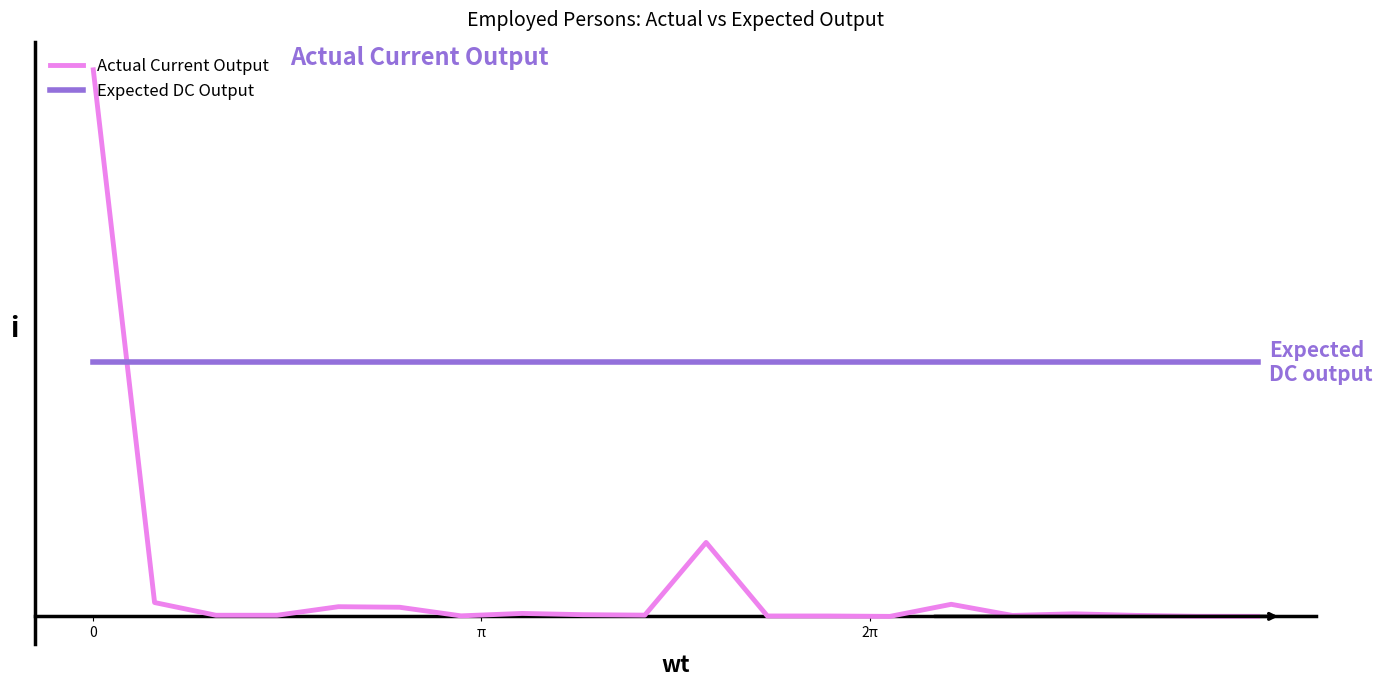

Does the chart have visible grid lines?

No